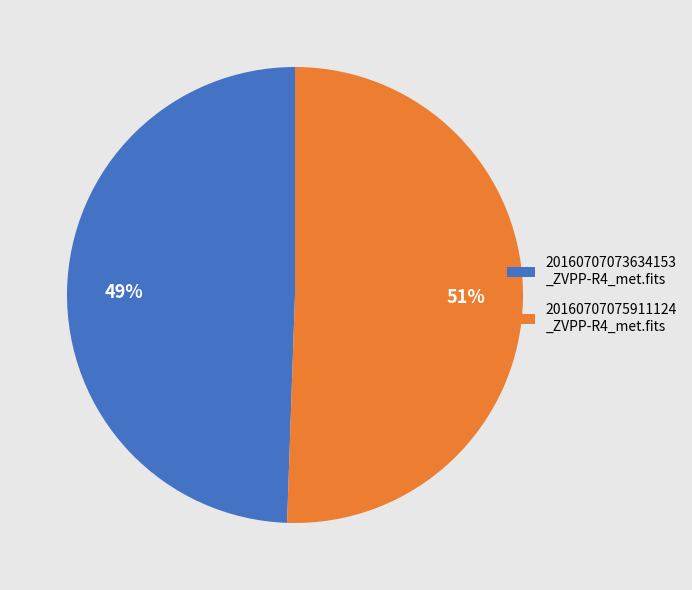

Do 20160707073634153 _ZVPP-R4_met.fits and 20160707075911124 _ZVPP-R4_met.fits together represent more than half of the pie?

Yes